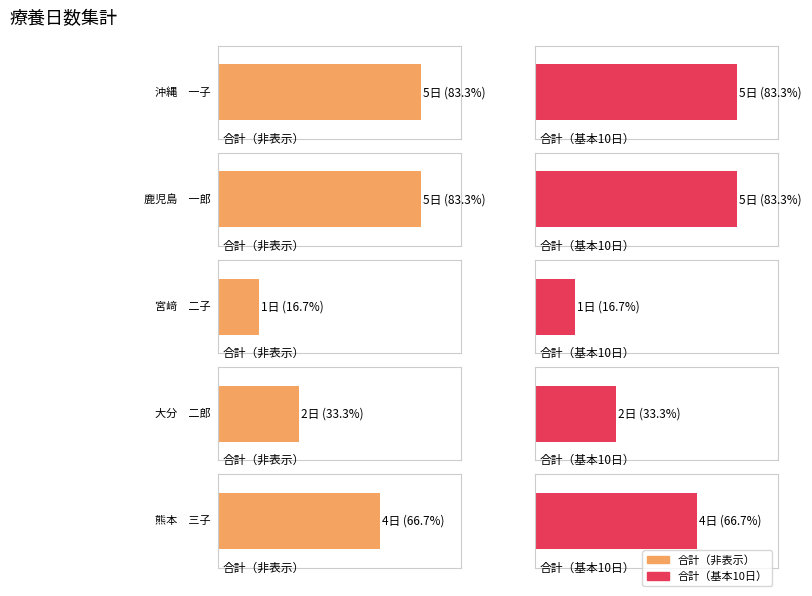

Which series changed the most between 大分　二郎 and 熊本　三子?

合計（非表示）※AT列にエラー表示数式を入れるためのセル